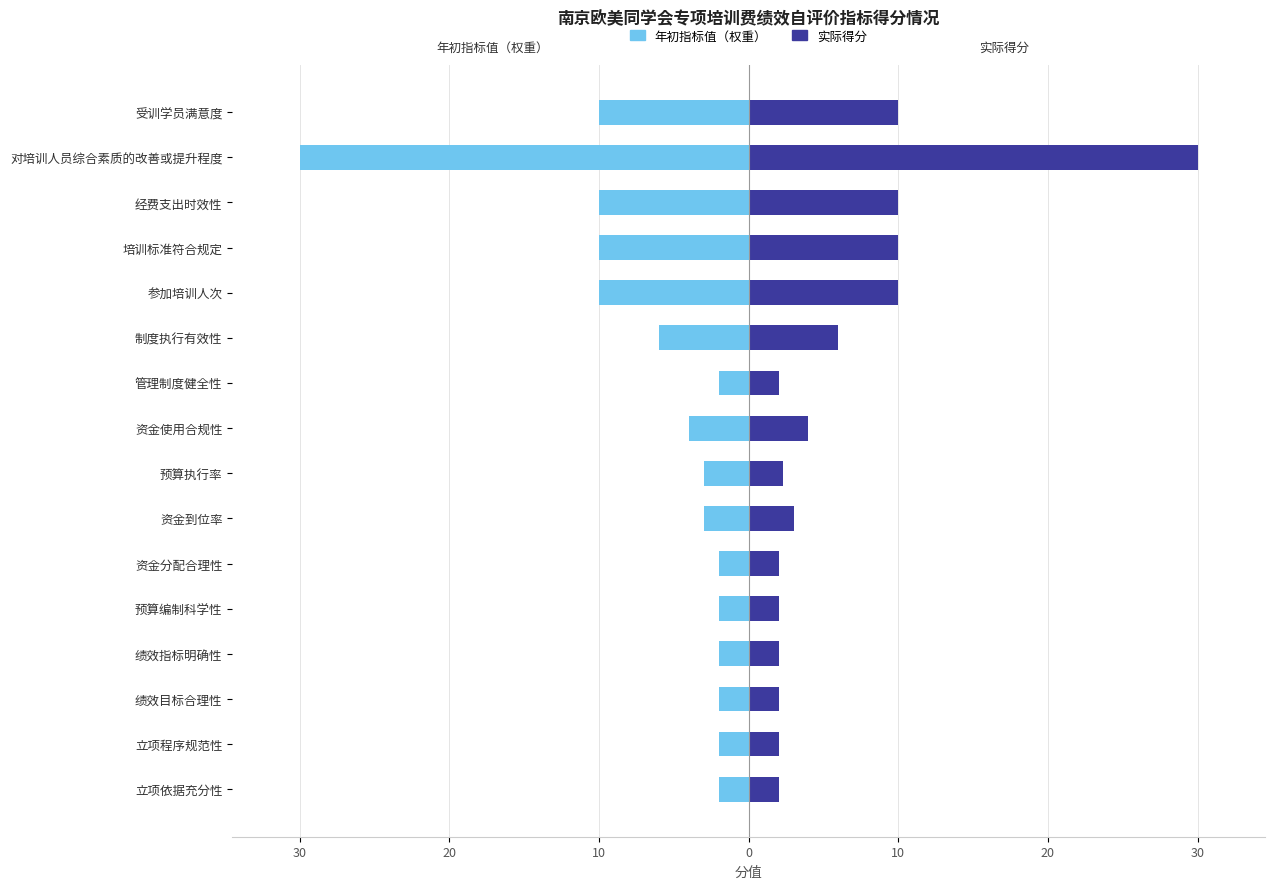

What are all the series names shown in the legend?

年初指标值（权重）, 实际得分